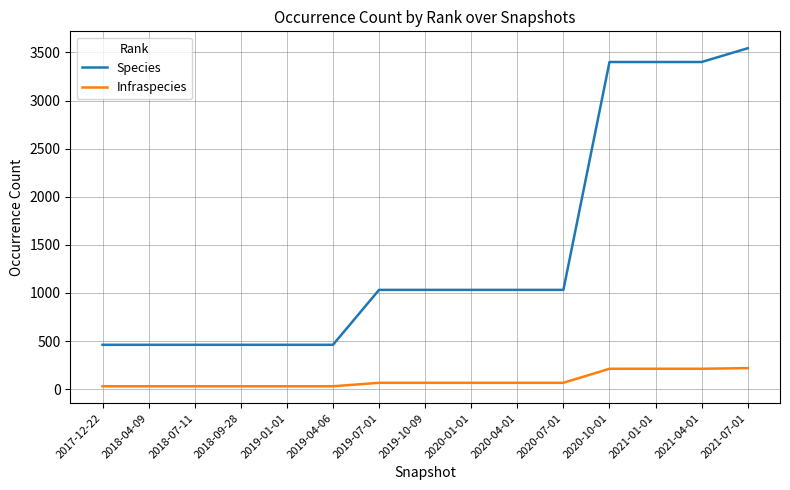

Rank the series by their average value, from lowest to highest.

Infraspecies, Species